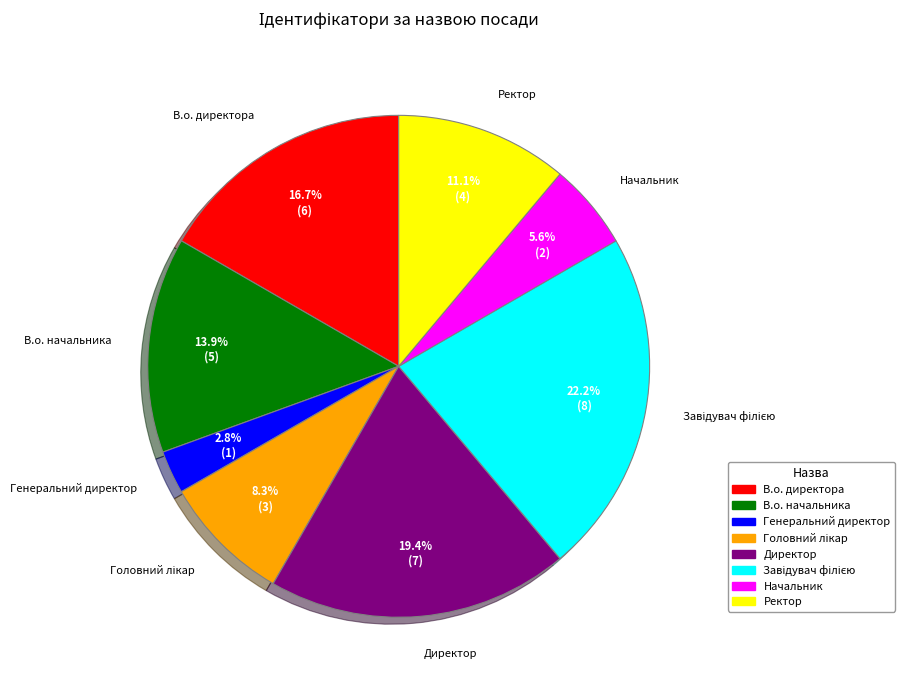

Is there any slice that represents more than half of the pie?

No